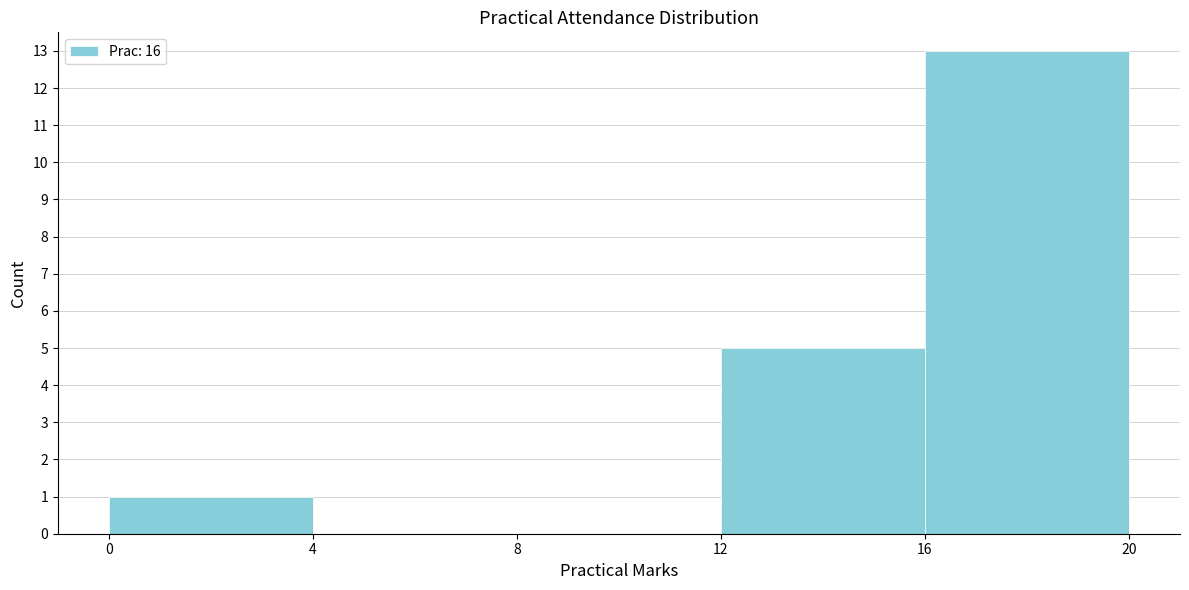

Reading left to right, transcribe this chart: for each bar, give the range it covers on the x-axis and its height. The values are not printed on the chart, so give them approximately, as read against the axis.

0 to 4: 1
4 to 8: 0
8 to 12: 0
12 to 16: 5
16 to 20: 13